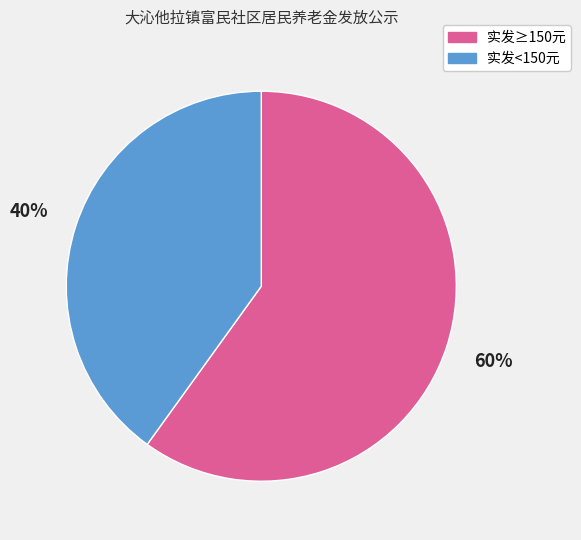

To the nearest percent, what is the difference between the largest and smallest slice percentages?

20%